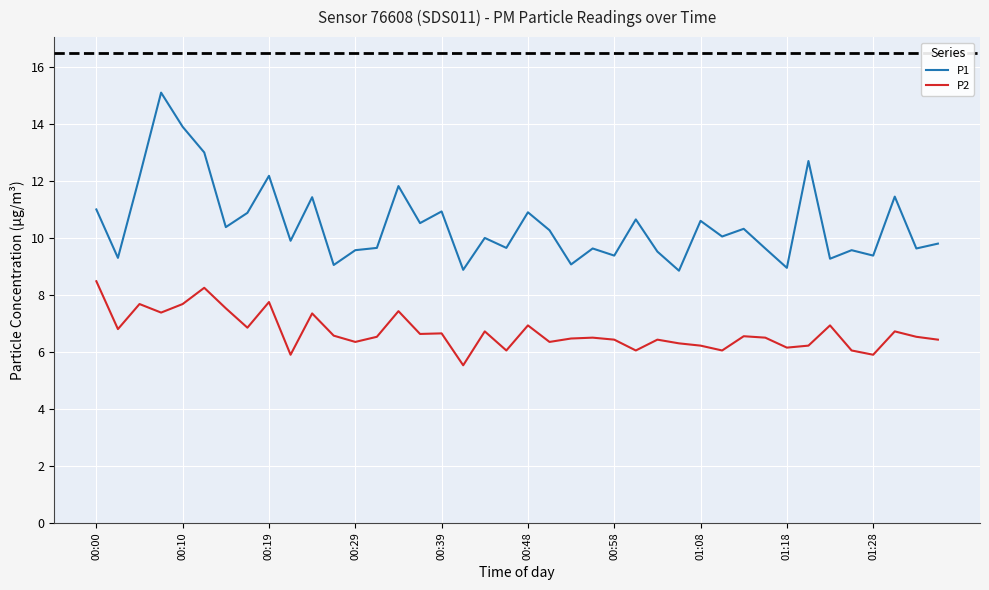

List the series in order of their overall mean, lowest first.

P2, P1